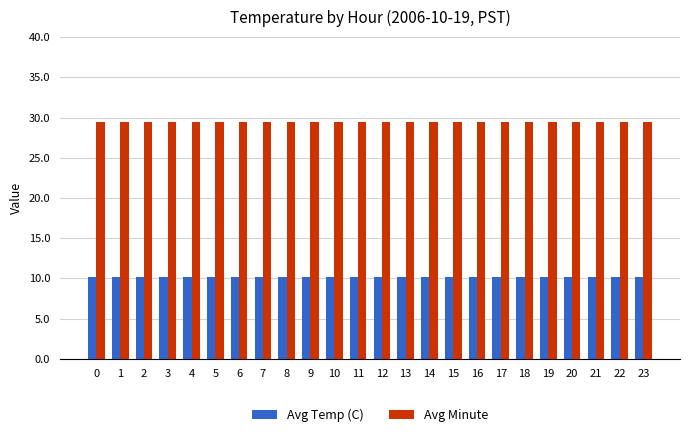

At 9, list the series in order from smallest to largest.

Avg Temp (C), Avg Minute